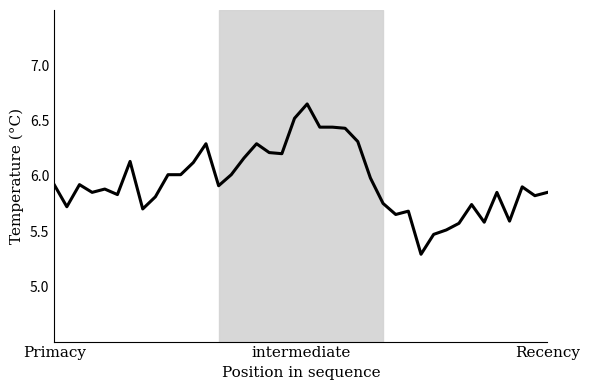

What is the smallest value displayed?

5.3